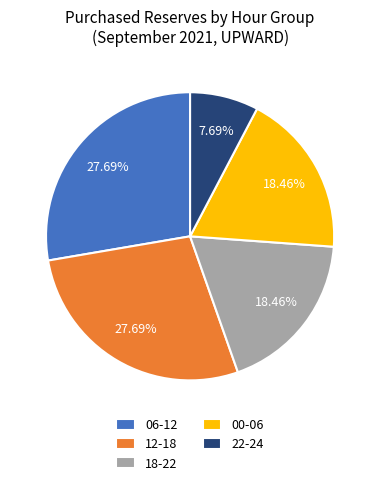

Combined, do 18-22 and 22-24 account for over 50%?

No